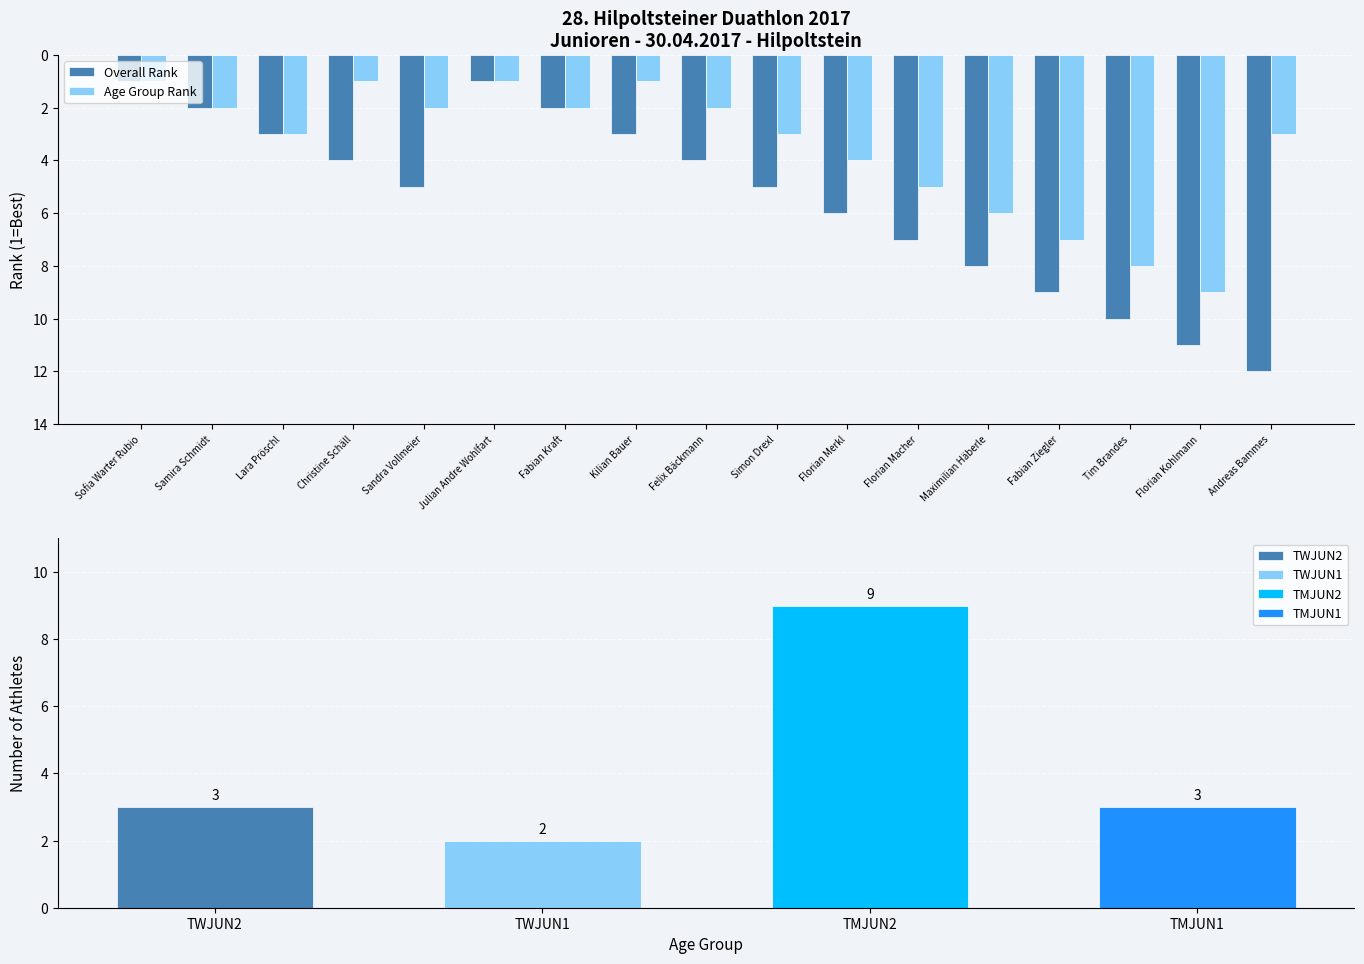

Reading left to right, extract all data points from this chart.

Overall Rank: Sofia Warter Rubio=1	Samira Schmidt=2	Lara Pröschl=3	Christine Schäll=4	Sandra Vollmeier=5	Julian Andre Wohlfart=1	Fabian Kraft=2	Kilian Bauer=3	Felix Bäckmann=4	Simon Drexl=5	Florian Merkl=6	Florian Macher=7	Maximilian Häberle=8	Fabian Ziegler=9	Tim Brandes=10	Florian Kohlmann=11	Andreas Bammes=12
Age Group Rank: Sofia Warter Rubio=1	Samira Schmidt=2	Lara Pröschl=3	Christine Schäll=1	Sandra Vollmeier=2	Julian Andre Wohlfart=1	Fabian Kraft=2	Kilian Bauer=1	Felix Bäckmann=2	Simon Drexl=3	Florian Merkl=4	Florian Macher=5	Maximilian Häberle=6	Fabian Ziegler=7	Tim Brandes=8	Florian Kohlmann=9	Andreas Bammes=3